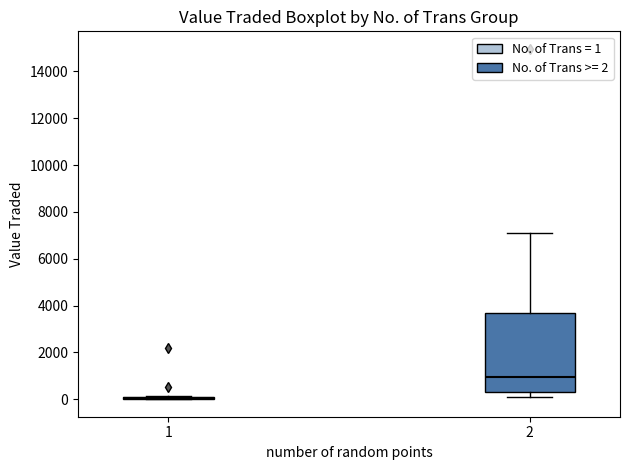

Where does the upper whisker of the box at x = 2 end on the y-axis? The values are not printed on the chart, so give them approximately, as read against the axis.

7200